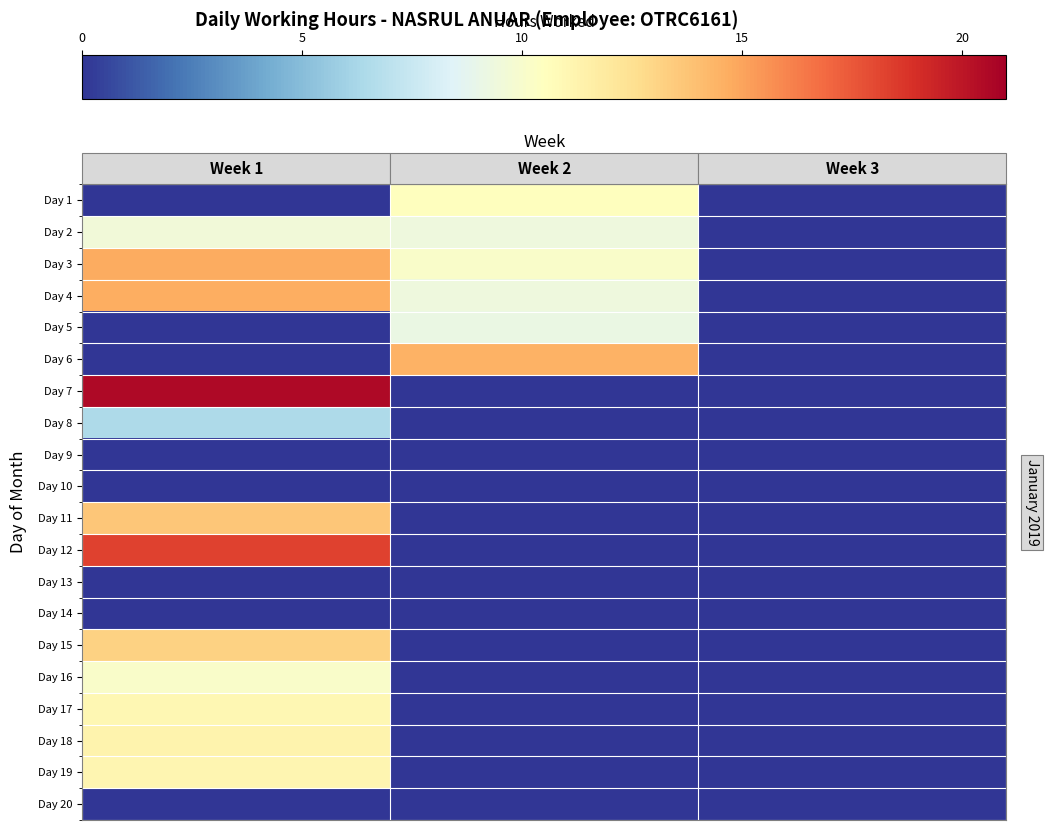

How many series are shown in this chart?

20